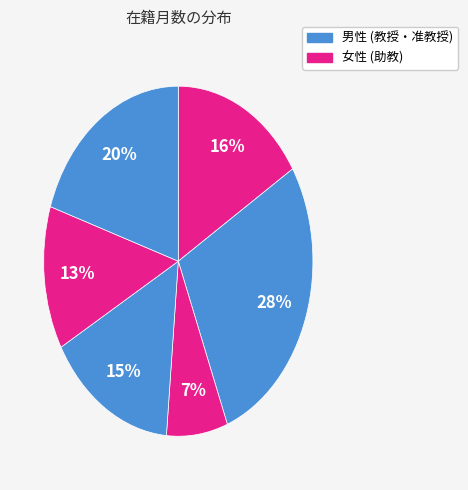

How many segments does this pie chart have?

6